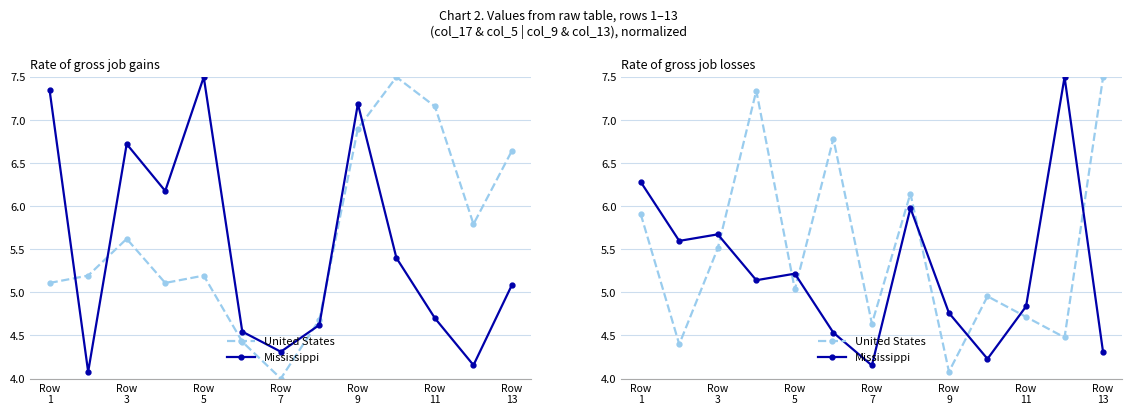

How many lines are shown in the chart?

2